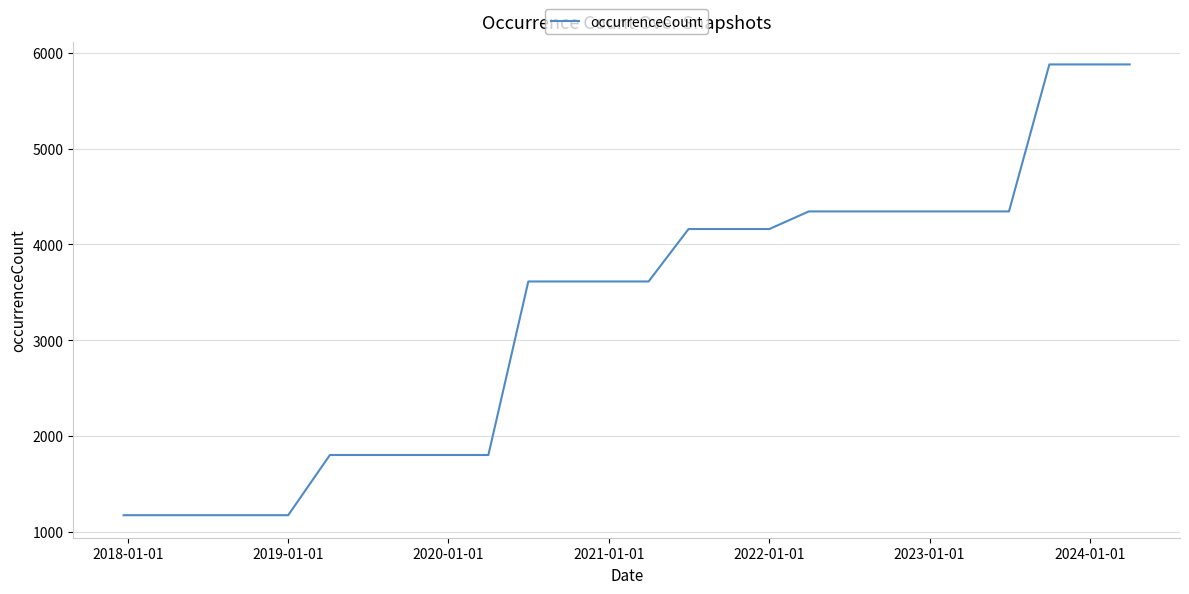

What is the greatest value displayed?

5878